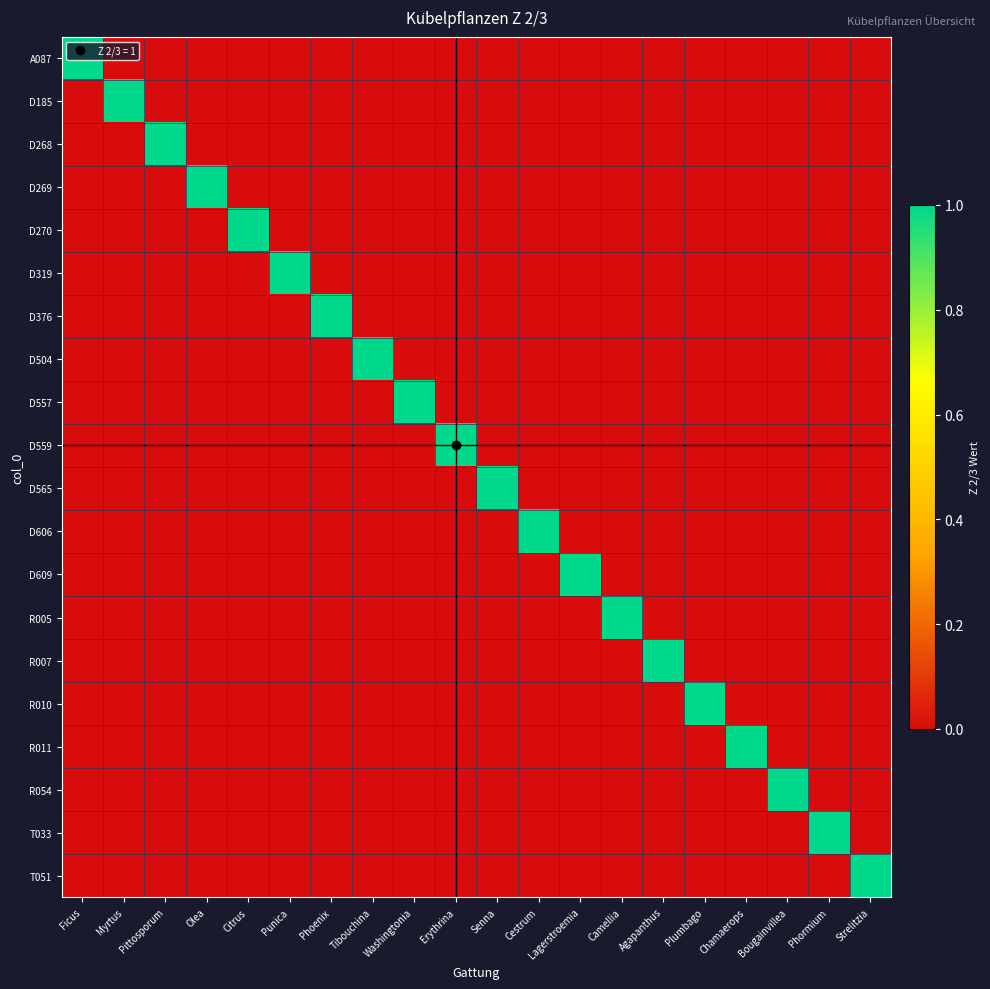

Rank the series at Tibouchina from highest to lowest value.

D504, A087, D185, D268, D269, D270, D319, D376, D557, D559, D565, D606, D609, R005, R007, R010, R011, R054, T033, T051